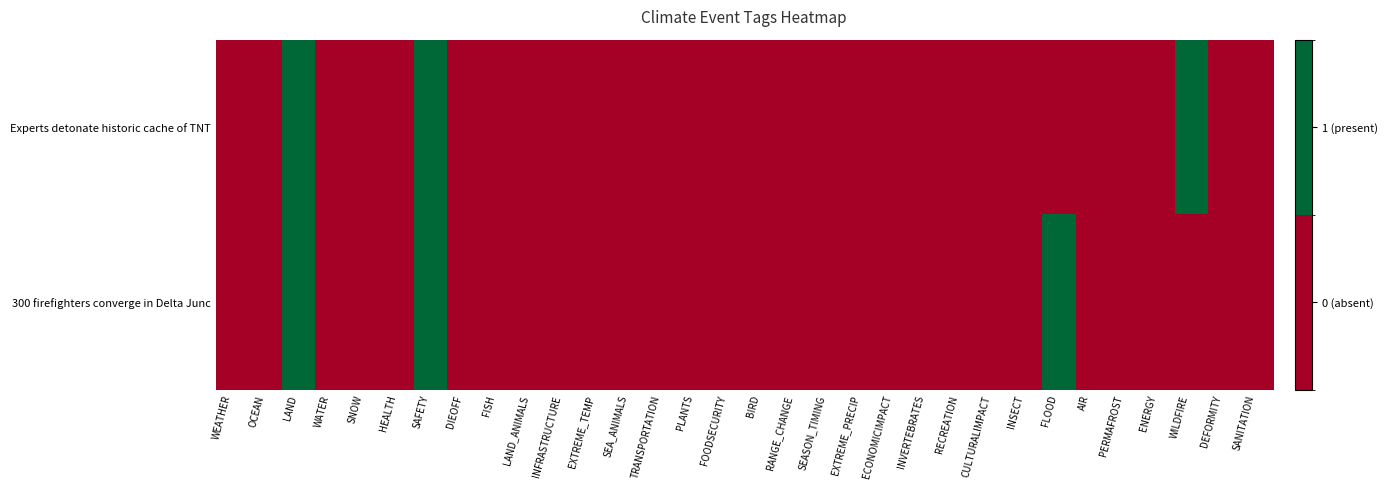

Which series changed the most between SAFETY and EXTREME_TEMP?

Experts detonate historic cache of TNT